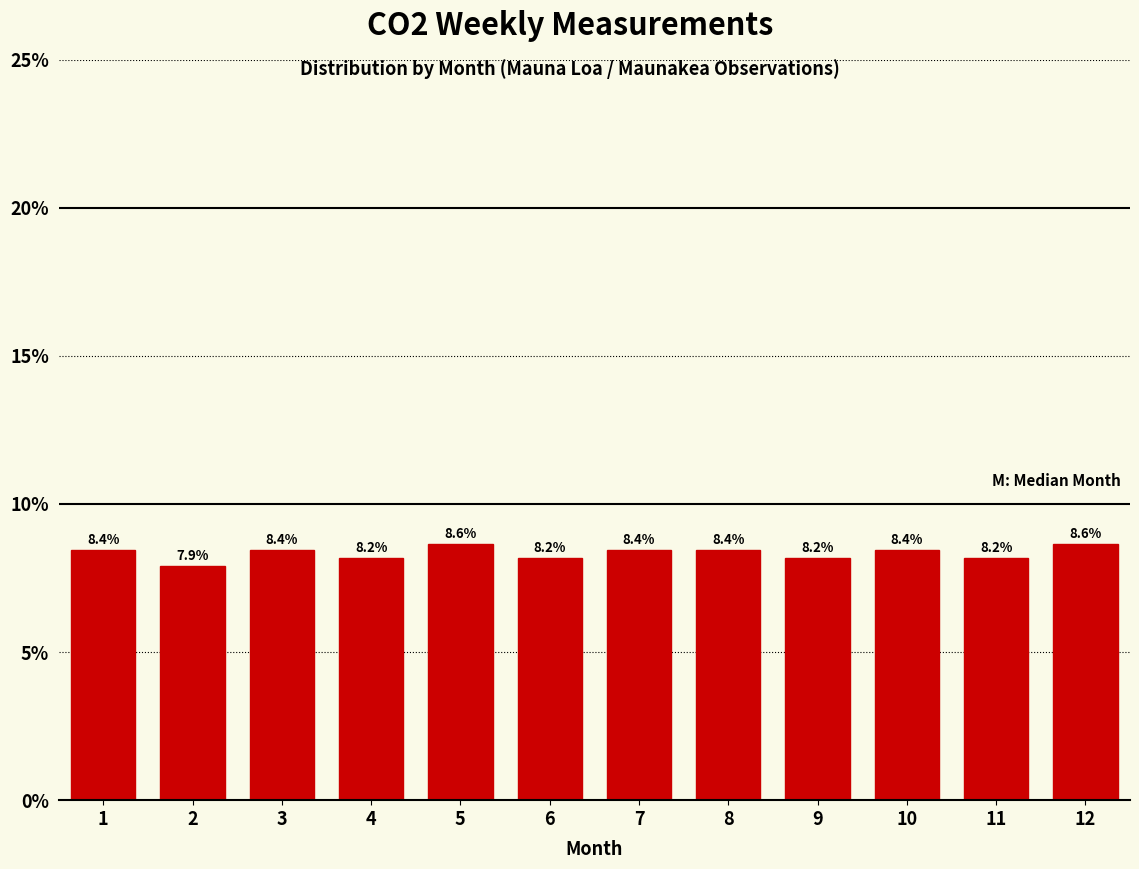

Reading left to right, extract all data points from this chart.

1=8.4	2=7.9	3=8.4	4=8.2	5=8.6	6=8.2	7=8.4	8=8.4	9=8.2	10=8.4	11=8.2	12=8.6